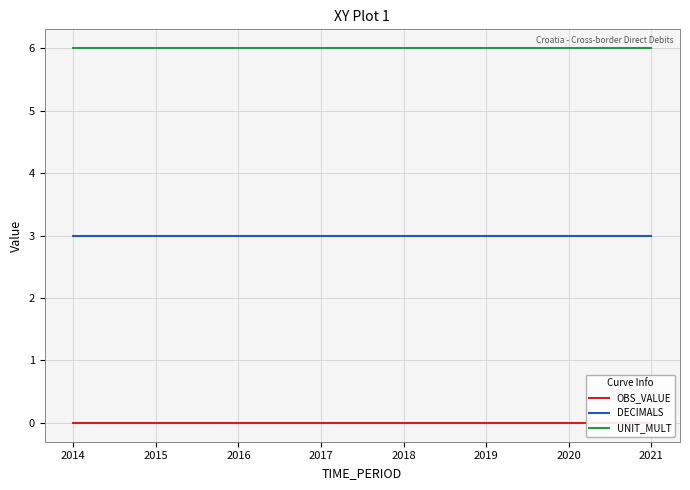

List the labels in order of UNIT_MULT value, smallest first.

2014, 2015, 2016, 2017, 2018, 2019, 2020, 2021